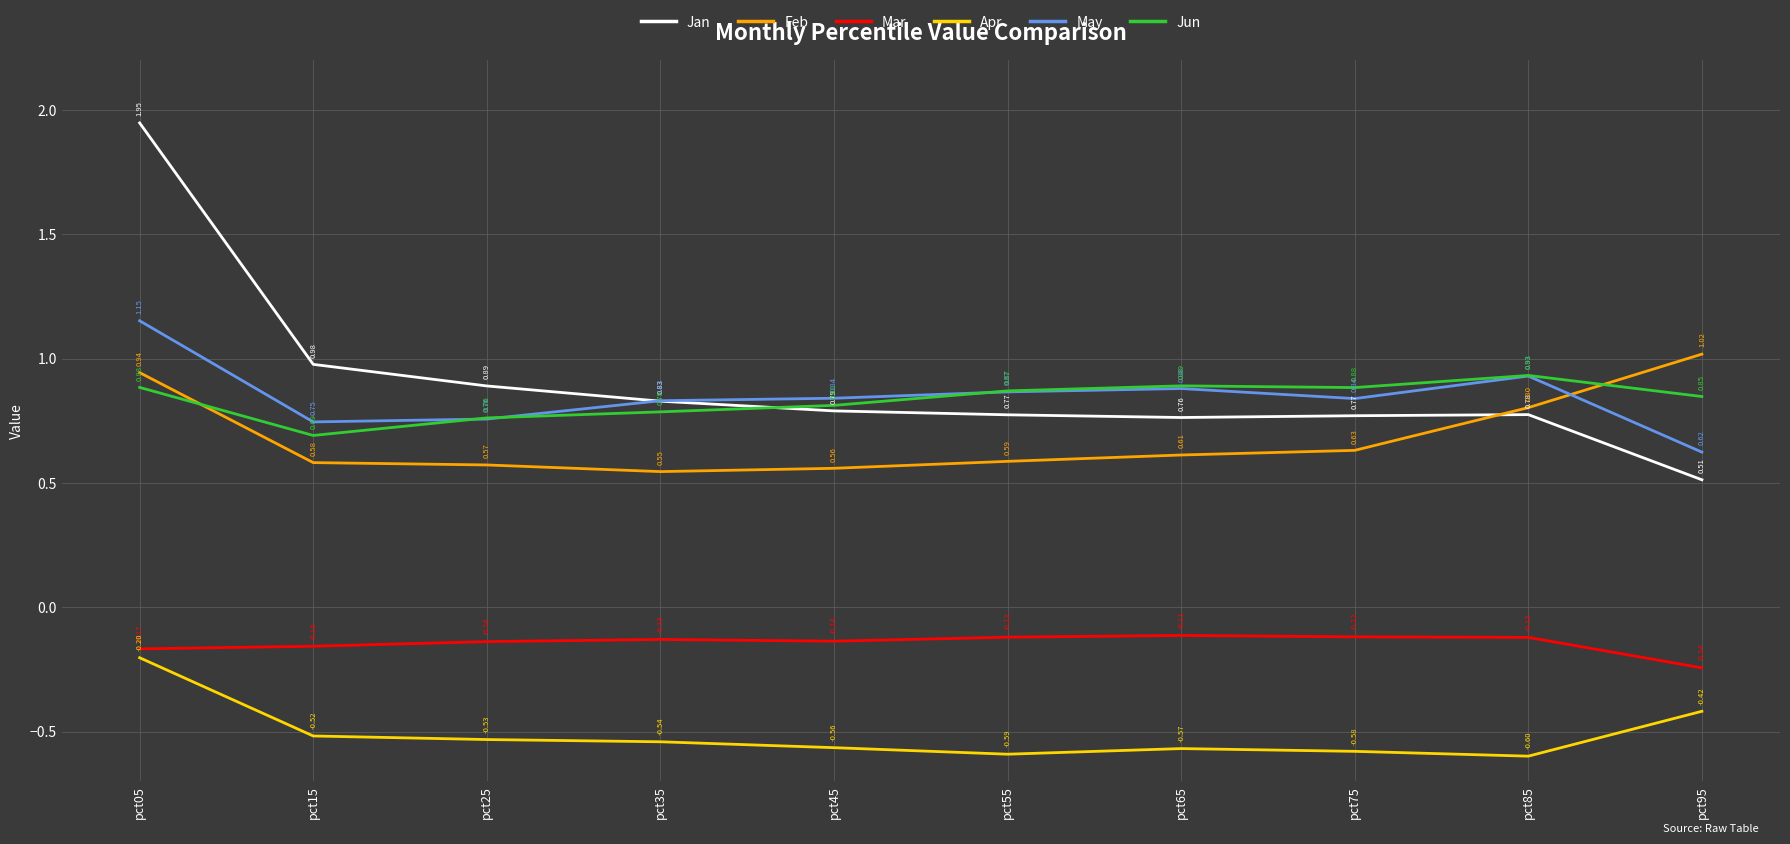

At which label does Apr reach its minimum?

pct85